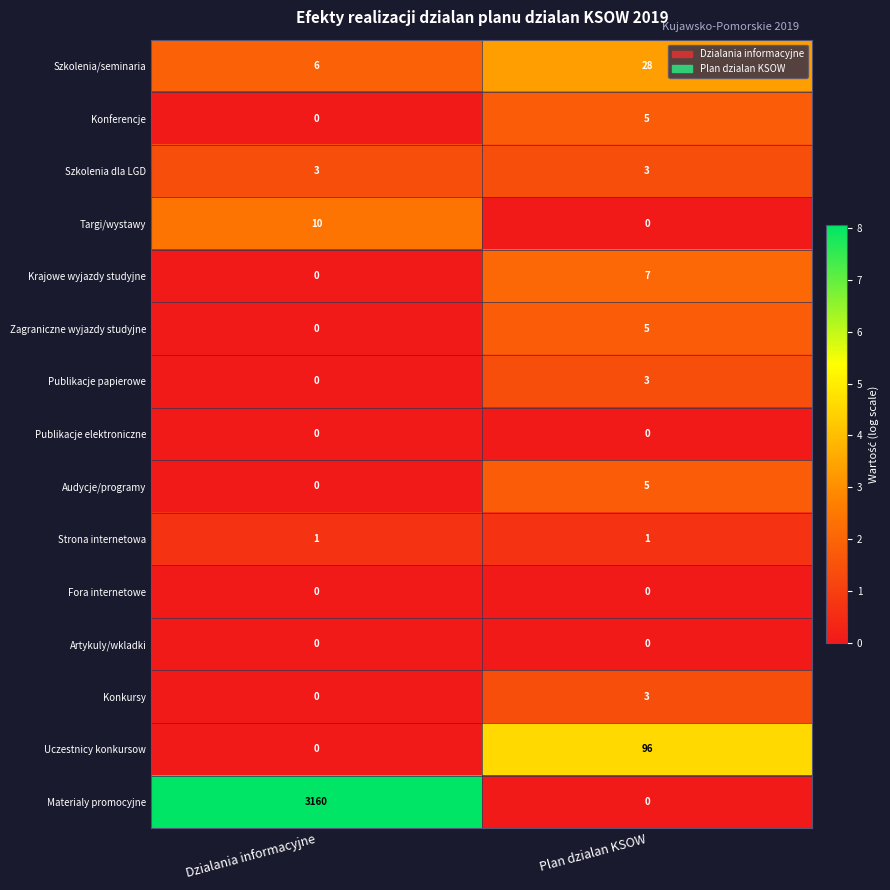

Count the number of data series in this chart.

15